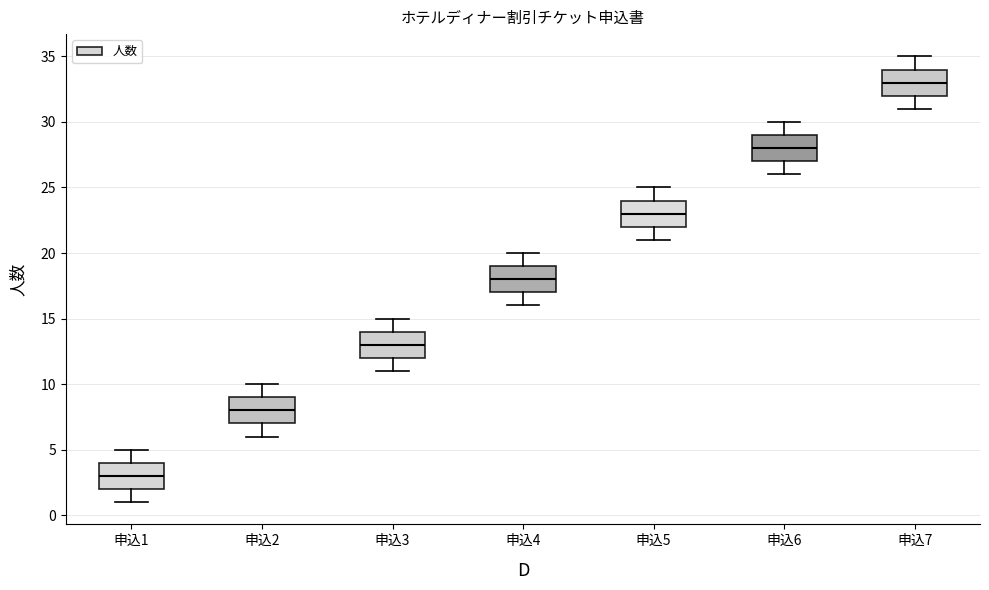

Where is the upper edge of the box for 申込3 on the y-axis? The values are not printed on the chart, so give them approximately, as read against the axis.

14